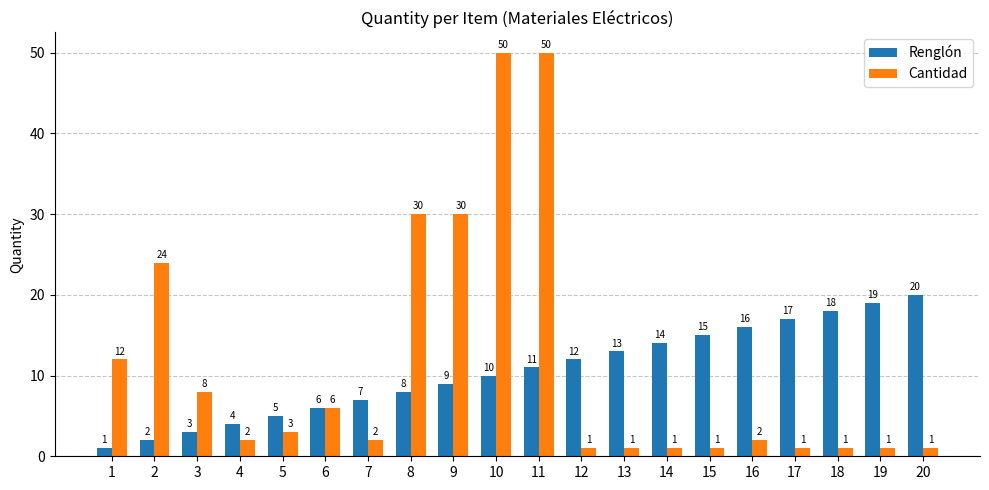

Rank the series at 4 from highest to lowest value.

Renglón, Cantidad